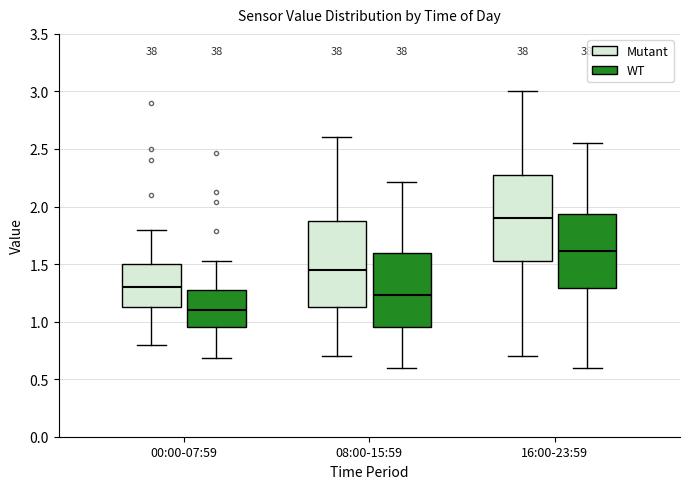

Where does the median line of the box for 16:00-23:59 (WT) sit on the y-axis? The values are not printed on the chart, so give them approximately, as read against the axis.

1.60